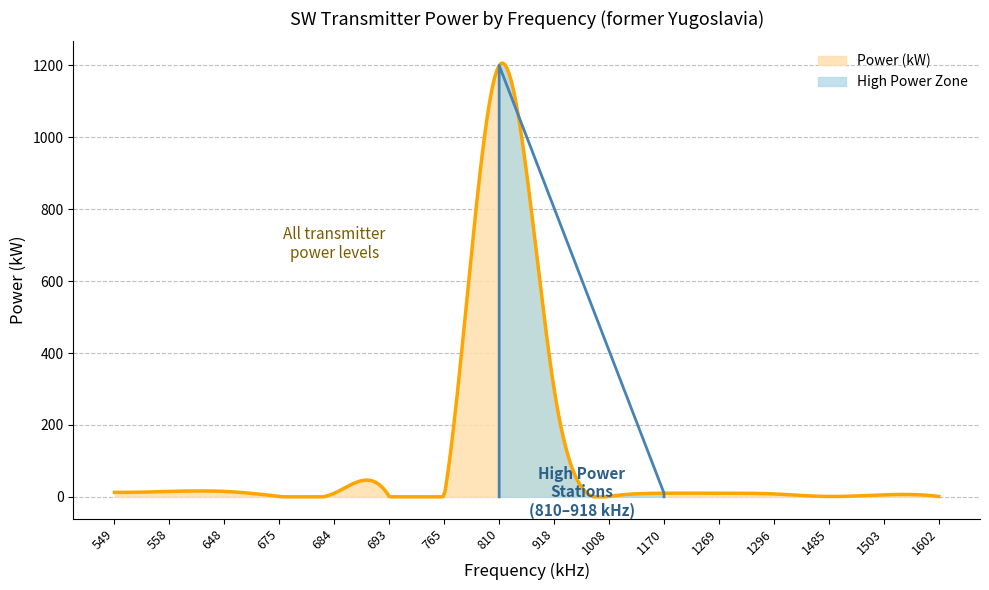

At which category does the data reach its first local valley?

675